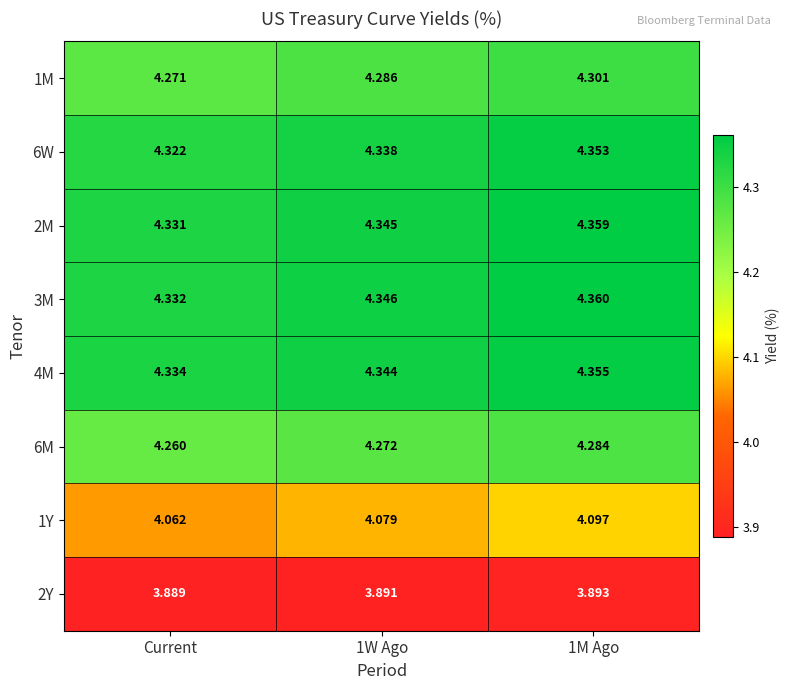

What is the spread (max minus min) of values at 1M Ago?

0.5